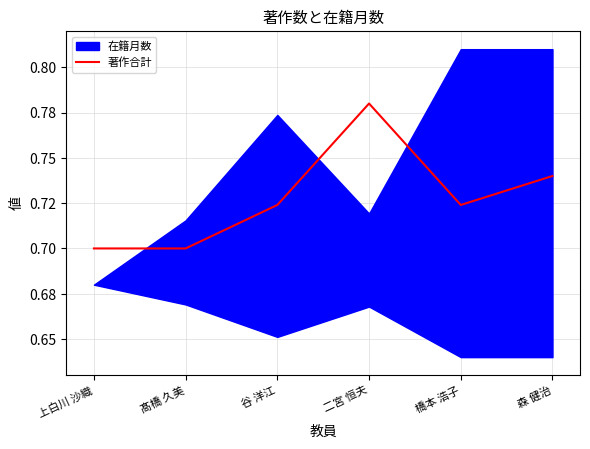

Where is the data nearest to the value 0?

上白川 沙織